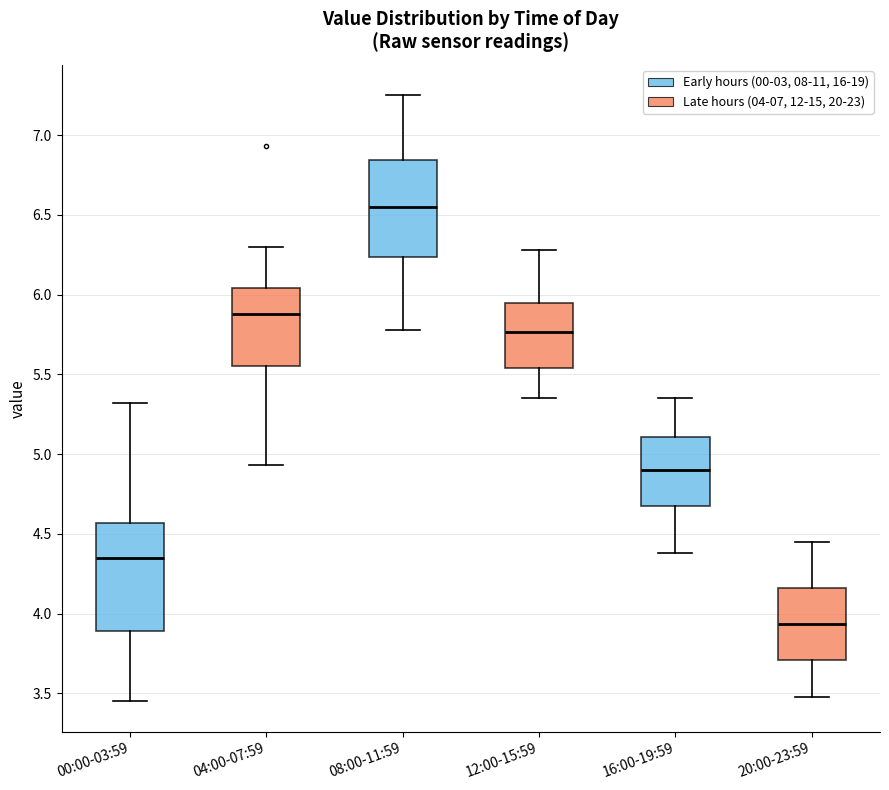

Which box's median line is the highest?

08:00-11:59